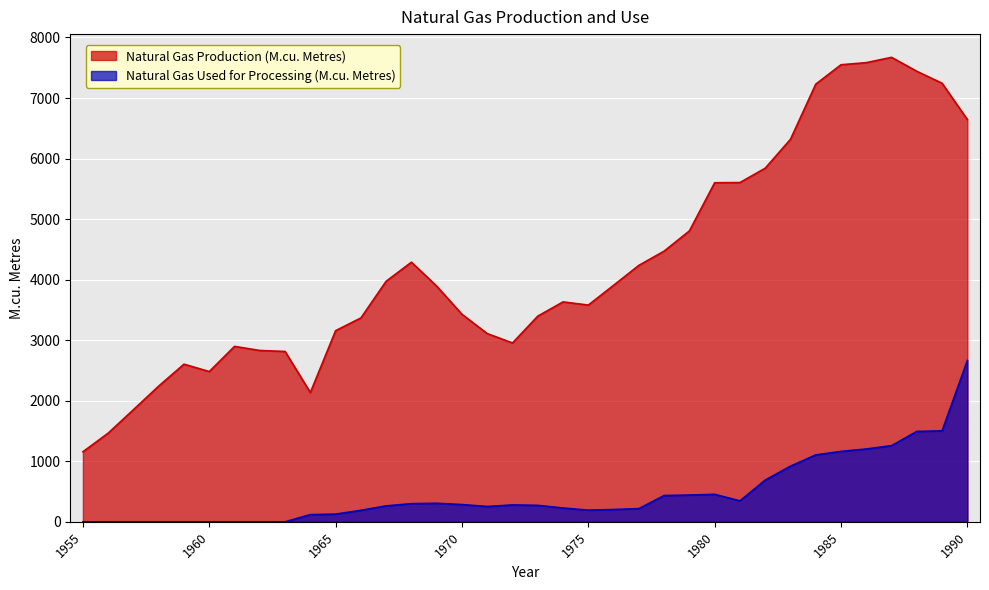

What is the value of the Natural Gas Used for Processing (M.cu. Metres) point at the 20th from the left?

228.0